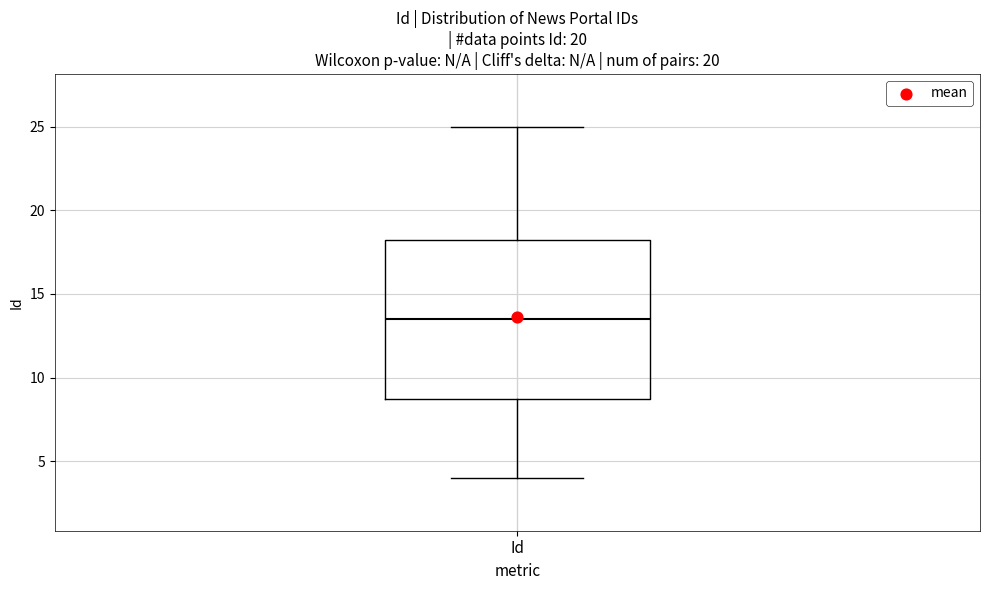

Where does the lower whisker of the box for Id end on the y-axis? The values are not printed on the chart, so give them approximately, as read against the axis.

4.0